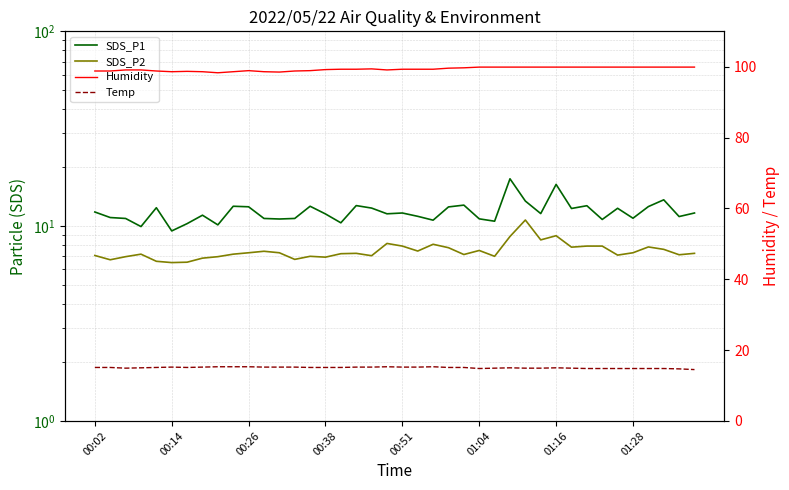

Reading left to right, extract all data points from this chart.

SDS_P1: 11.8	11.1	10.9	9.9	12.4	9.4	10.3	11.4	10.2	12.7	12.6	10.9	10.9	10.9	12.7	11.6	10.4	12.8	12.4	11.6	11.7	11.2	10.7	12.6	12.8	10.9	10.6	17.5	13.4	11.6	16.4	12.3	12.7	10.8	12.3	11.0	12.6	13.7	11.2	11.7
SDS_P2: 7.1	6.7	7.0	7.2	6.6	6.5	6.5	6.8	7.0	7.2	7.3	7.4	7.3	6.8	7.0	6.9	7.2	7.2	7.0	8.2	7.9	7.5	8.1	7.8	7.2	7.5	7.0	8.8	10.8	8.5	8.9	7.8	7.9	7.9	7.1	7.3	7.8	7.6	7.1	7.2
Humidity: 98.8	98.8	99.1	99.1	98.8	98.6	98.7	98.6	98.3	98.6	98.9	98.6	98.5	98.8	98.9	99.2	99.3	99.3	99.4	99.1	99.3	99.3	99.3	99.6	99.7	99.9	99.9	99.9	99.9	99.9	99.9	99.9	99.9	99.9	99.9	99.9	99.9	99.9	99.9	99.9
Temp: 15.1	15.1	14.9	15.0	15.1	15.2	15.1	15.2	15.3	15.3	15.3	15.2	15.2	15.2	15.1	15.1	15.1	15.2	15.2	15.3	15.2	15.2	15.3	15.1	15.1	14.8	14.9	15.0	14.9	14.9	15.0	14.9	14.8	14.8	14.8	14.8	14.8	14.8	14.7	14.5